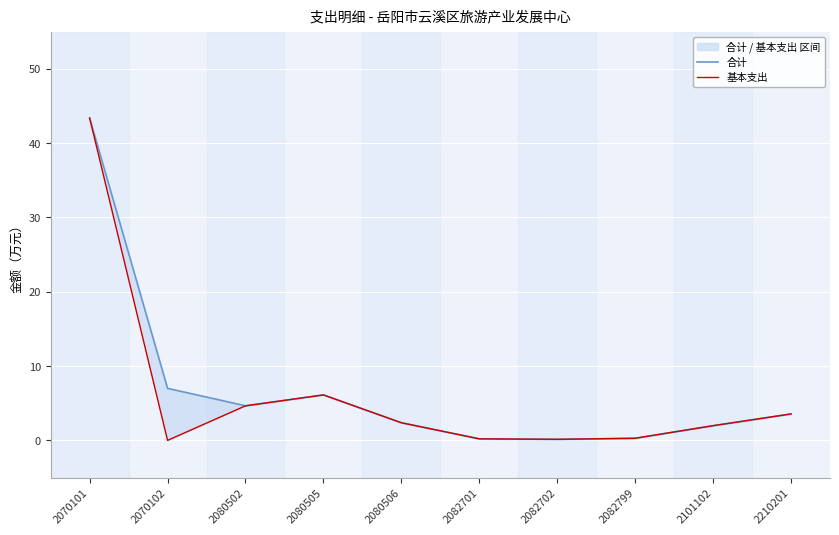

Which series has the widest spread of values?

基本支出